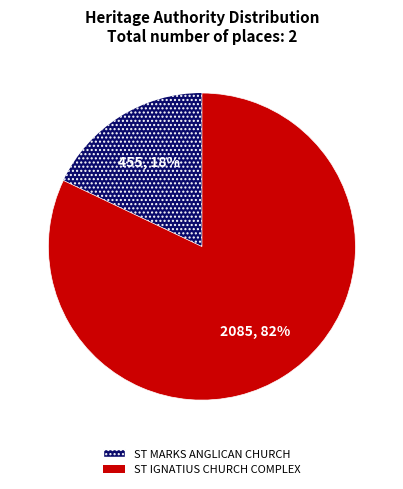

To the nearest percent, what is the combined percentage of ST IGNATIUS CHURCH COMPLEX and ST MARKS ANGLICAN CHURCH?

100%